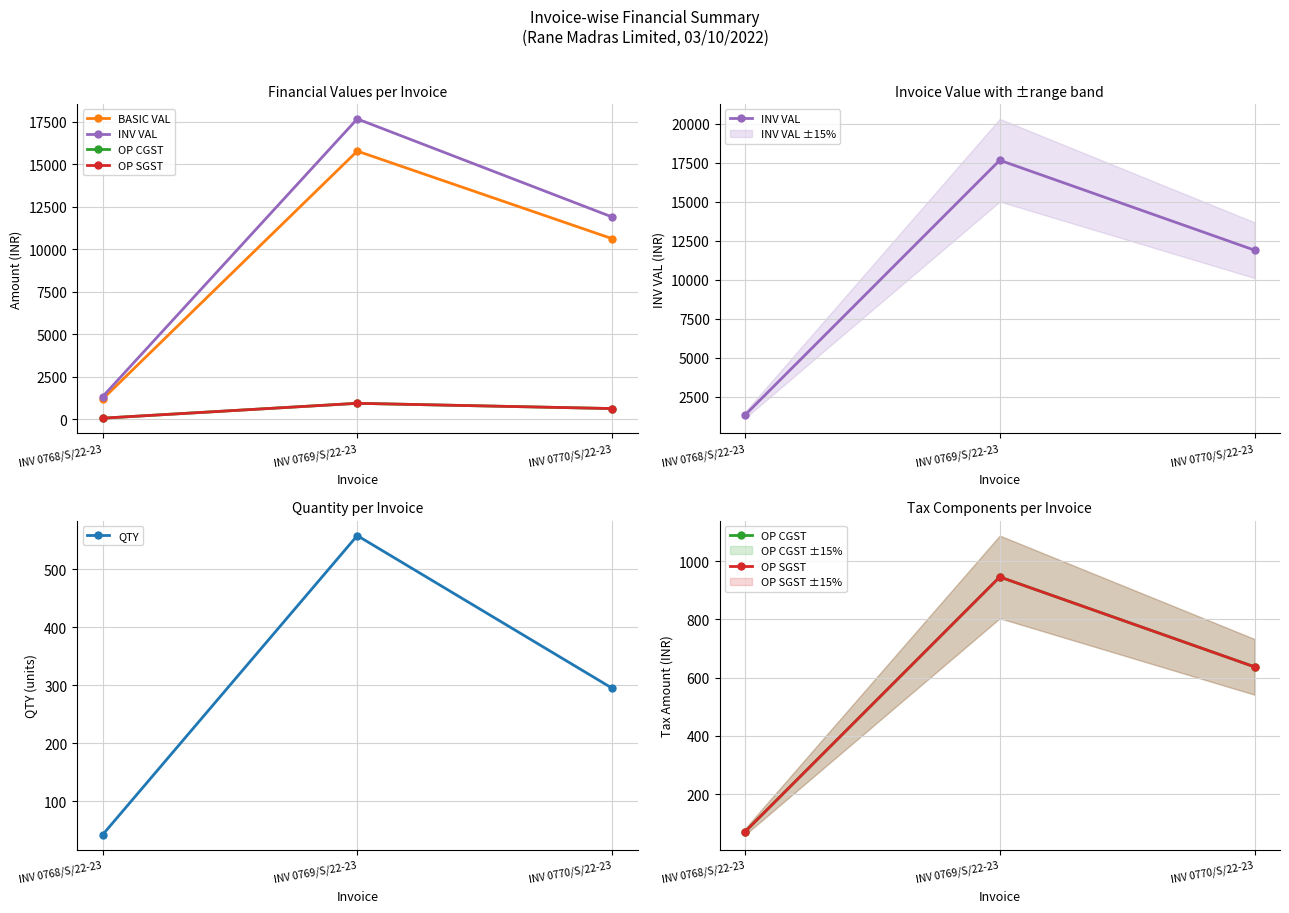

List the labels in order of QTY value, smallest first.

INV 0768/S/22-23, INV 0770/S/22-23, INV 0769/S/22-23